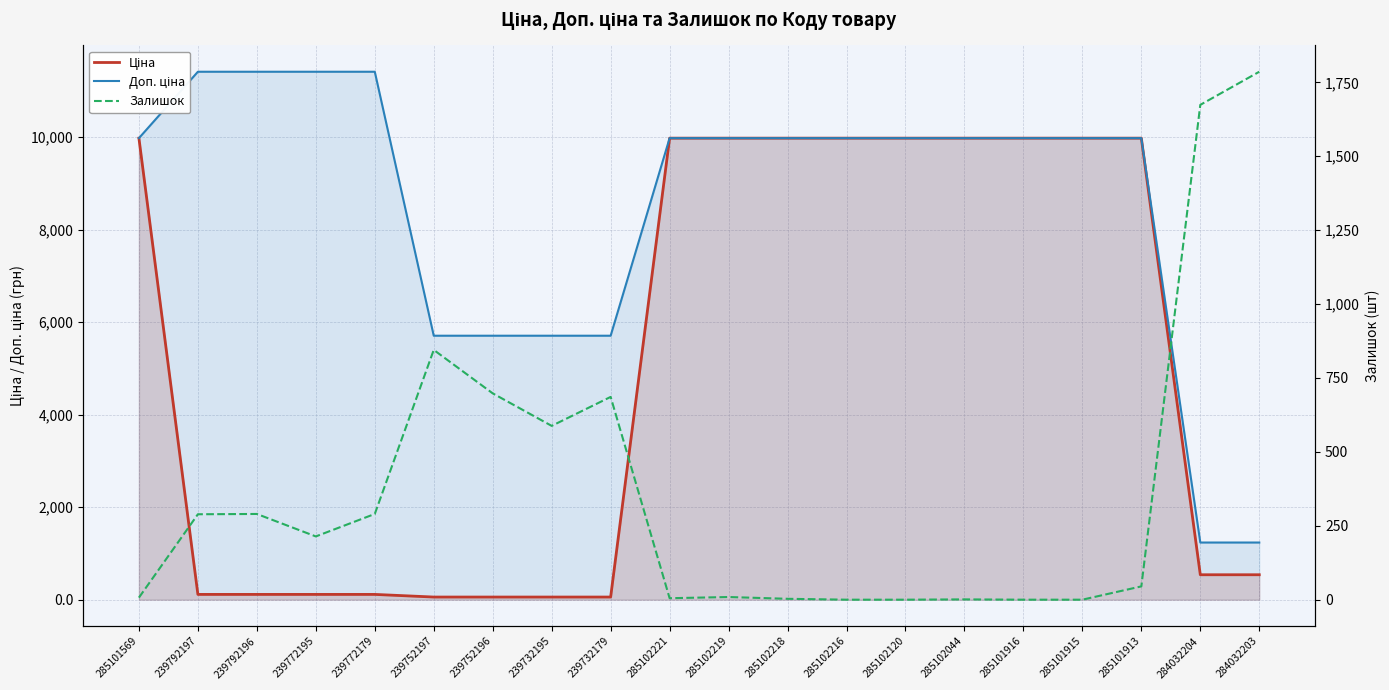

True or false: Доп. ціна has a value of 15935.1 at 239792197.

False